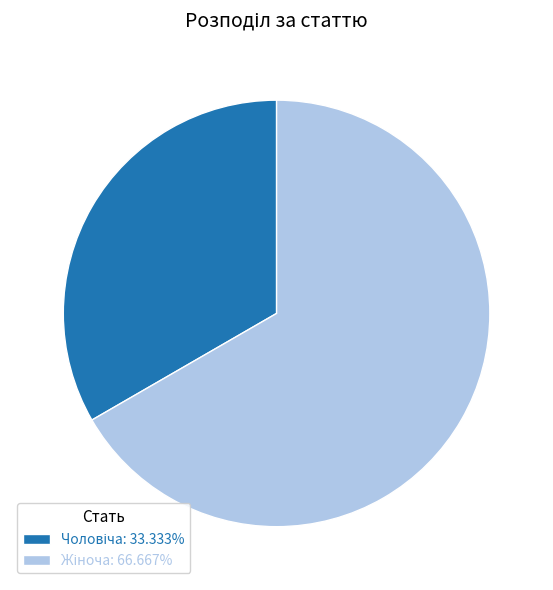

Does any single category account for the majority?

Yes